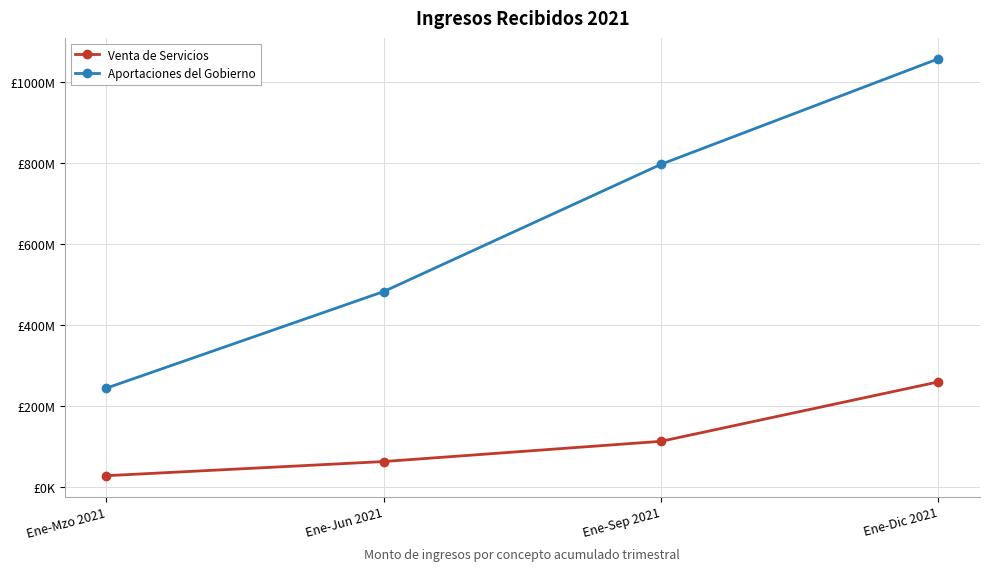

Is it true that Aportaciones del Gobierno equals 162701797.6 at Ene-Mzo 2021?

False